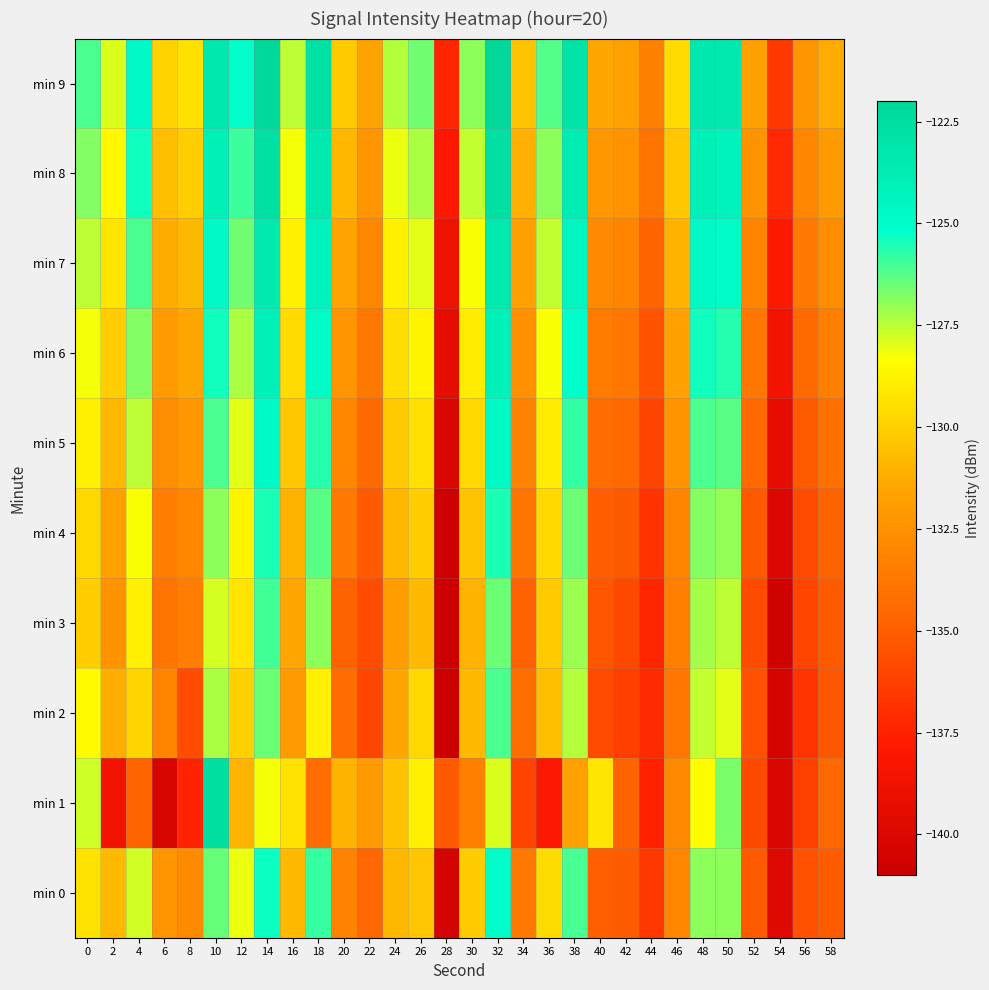

What is the minimum value shown in the chart?

-141.2